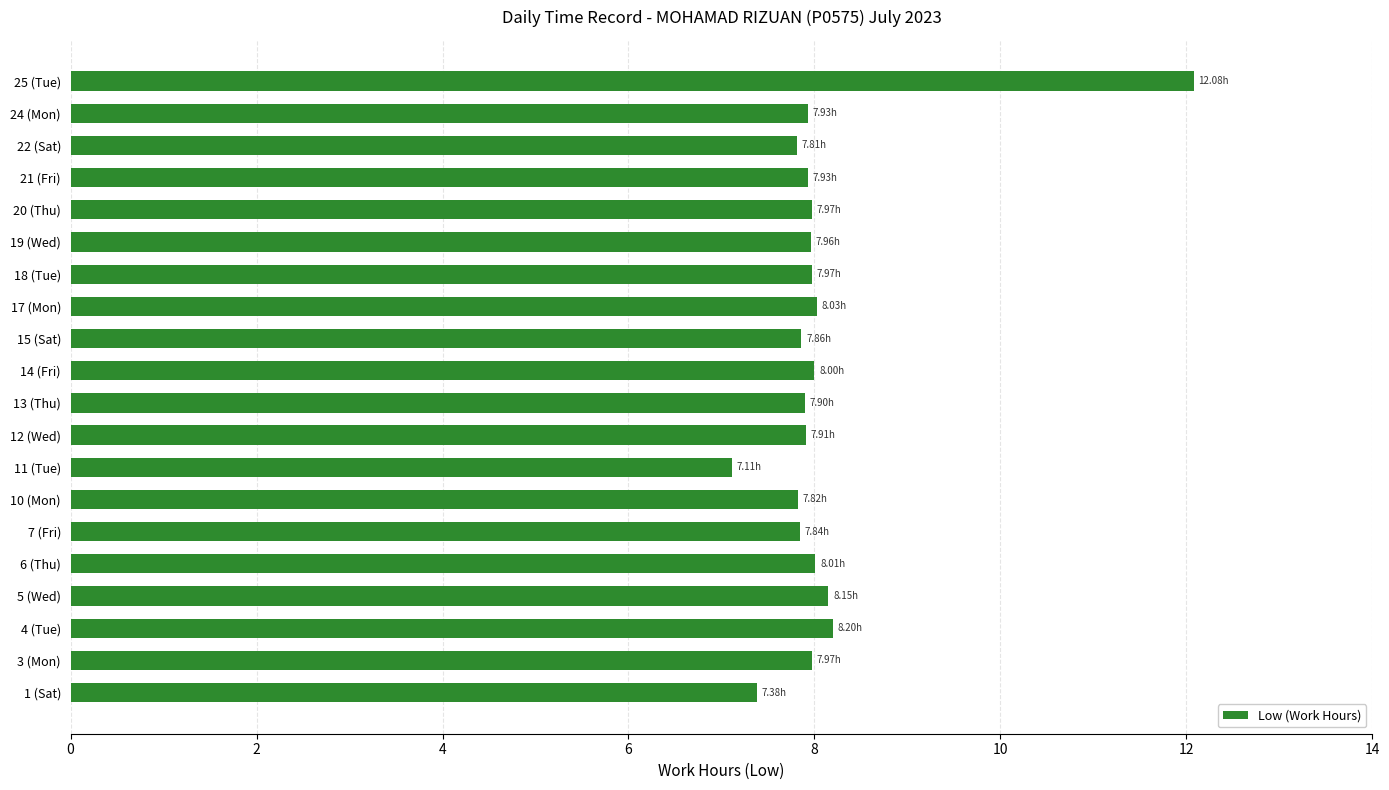

What is the difference between the maximum and minimum values?

5.0